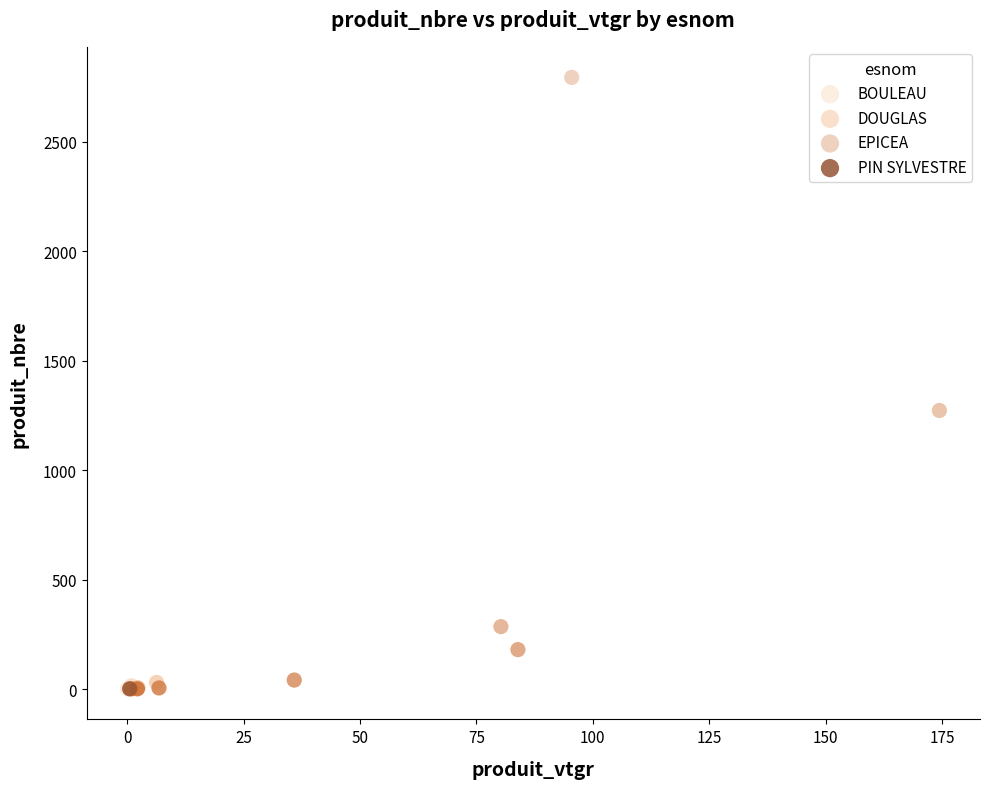

What are all the series names shown in the legend?

BOULEAU, DOUGLAS, EPICEA, PIN SYLVESTRE